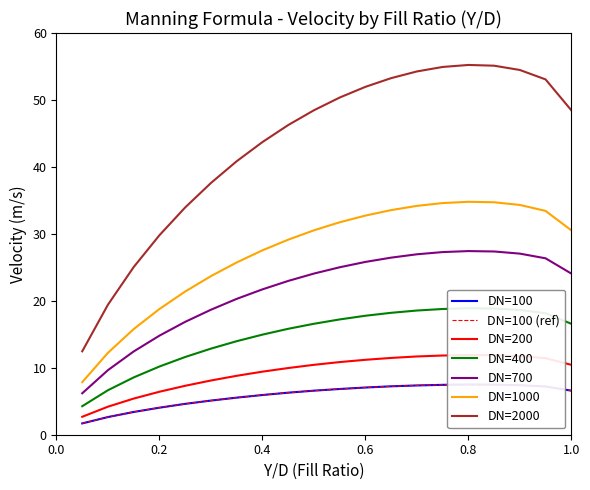

The value of DN=2000 at 0.75 is 54.9. True or false?

True